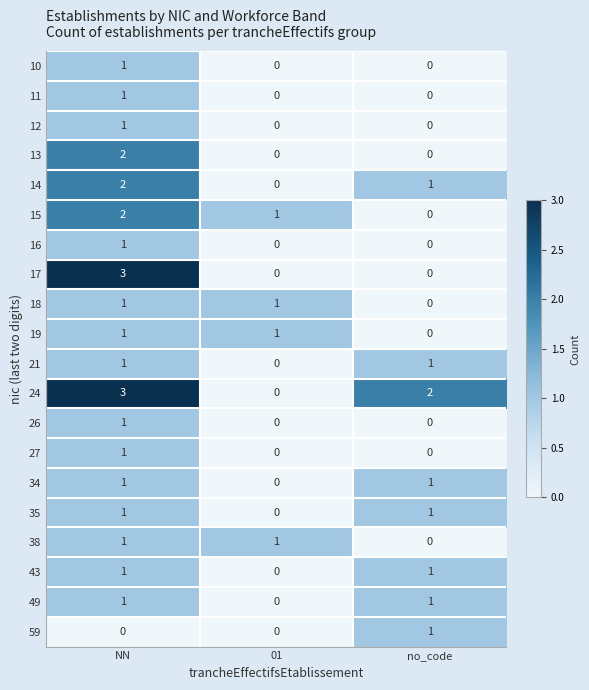

Which series has the largest total across all categories?

24